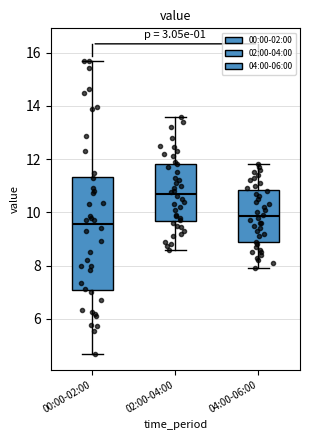

Which box has the lowest median line?

00:00-02:00